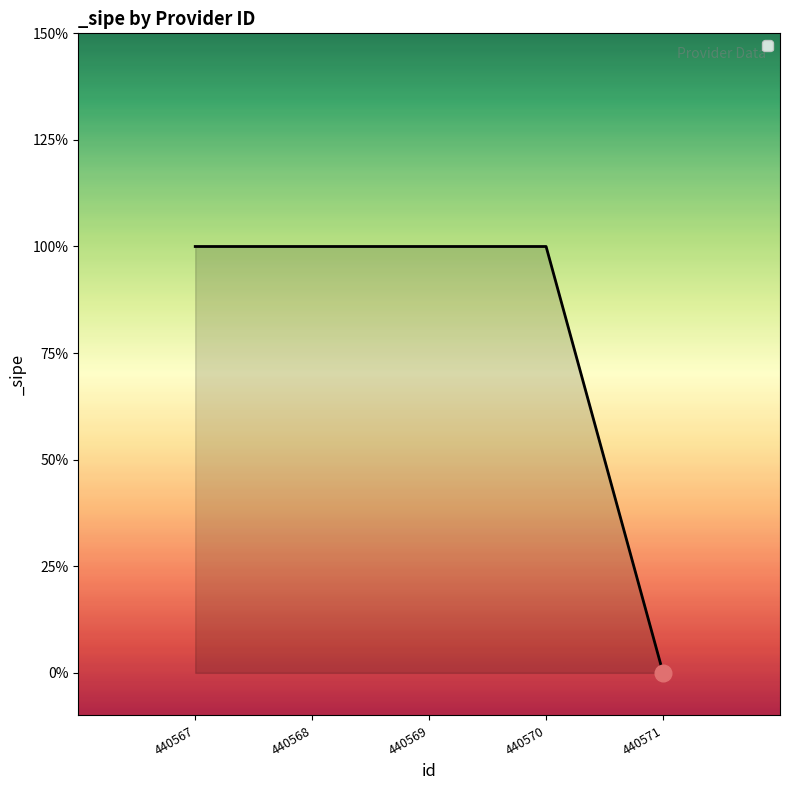

Between 440567 and 440571, which is larger?

440567